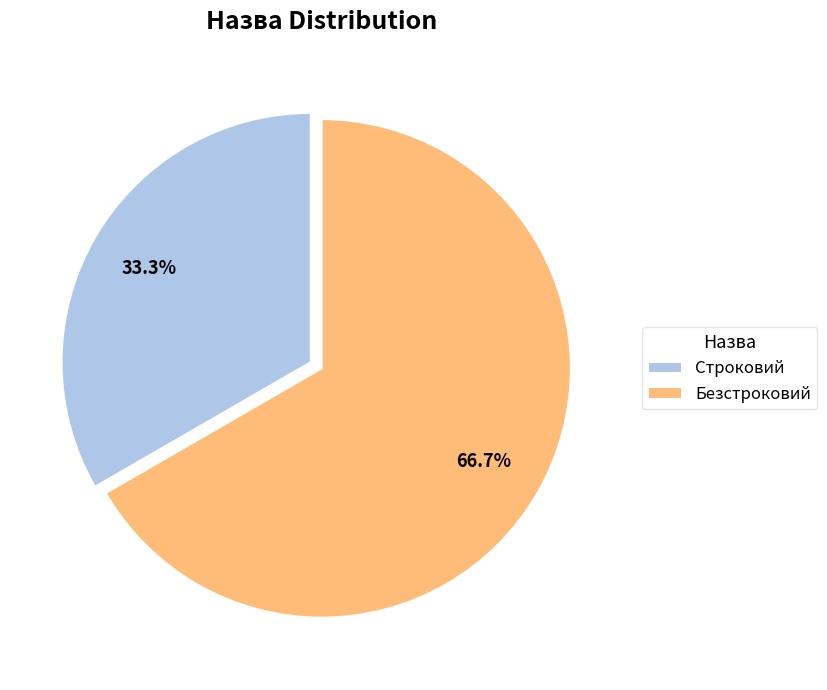

Between Безстроковий and Строковий, which is larger?

Безстроковий